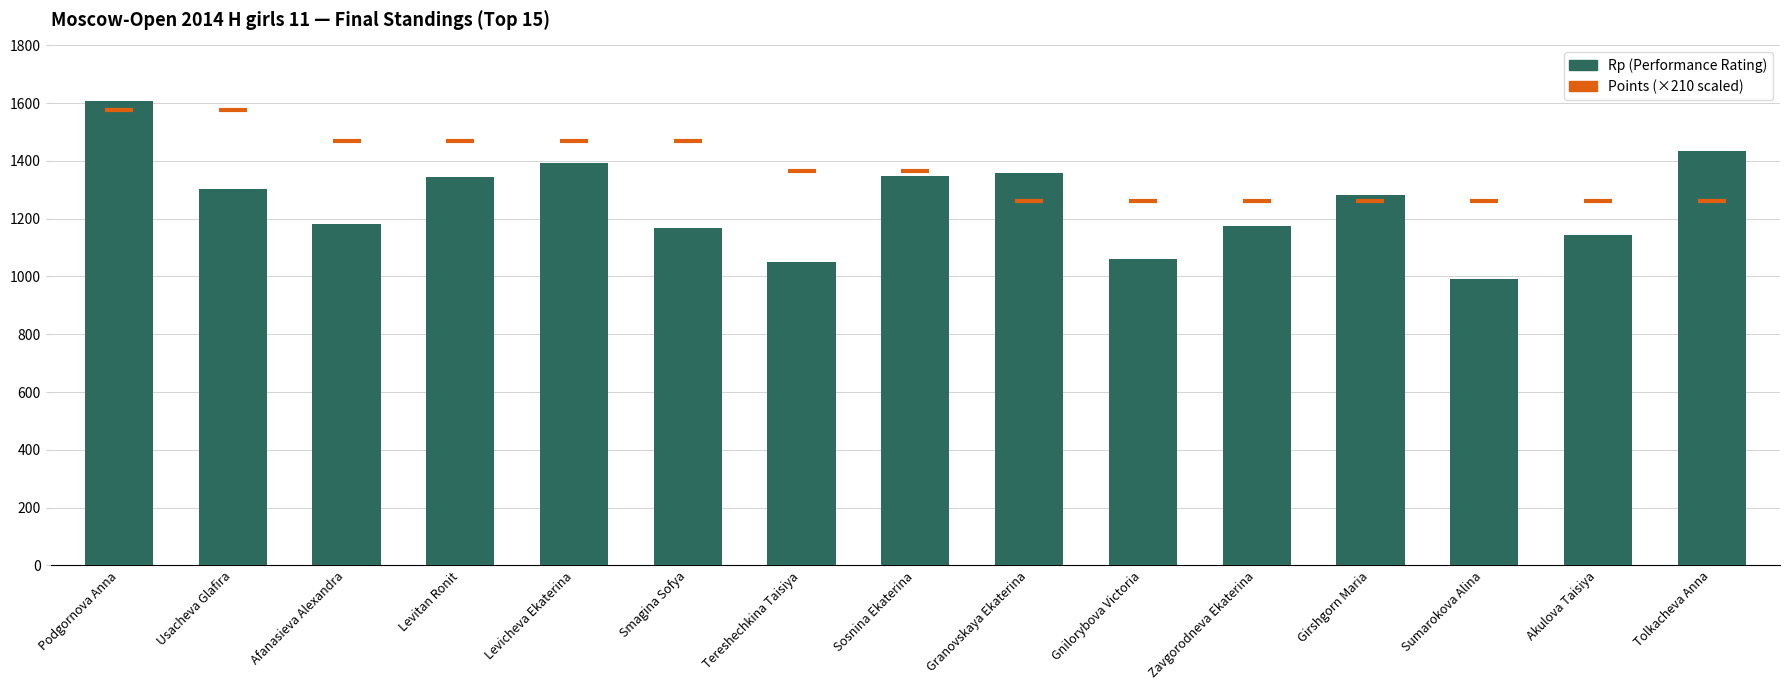

What are all the series names shown in the legend?

Points (×210), Rp (Performance Rating)